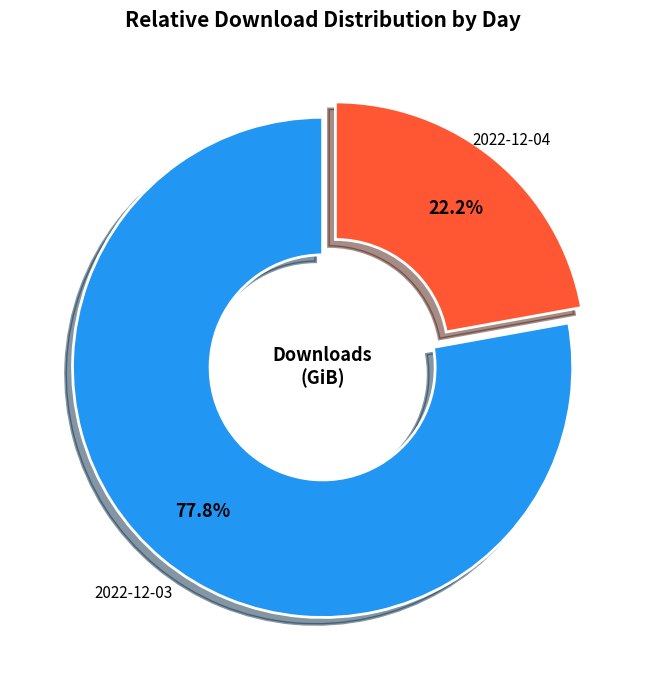

How many slices are in this pie chart?

2